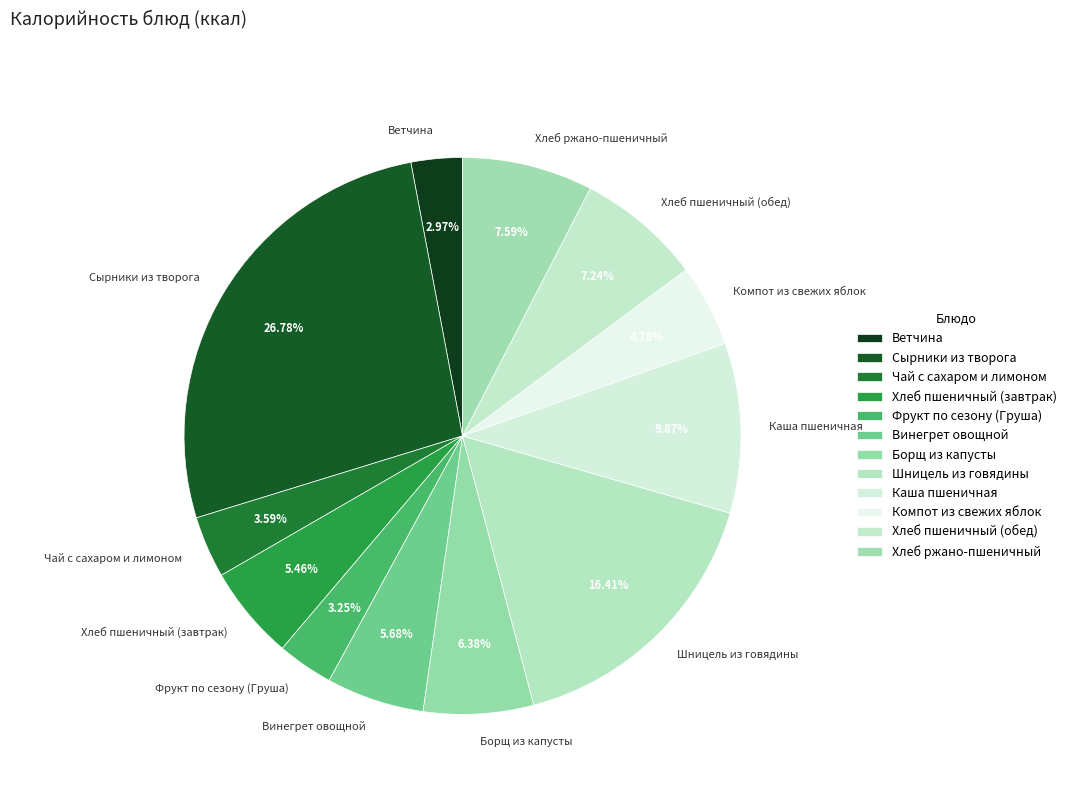

Do Хлеб ржано-пшеничный and Хлеб пшеничный (обед) together represent more than half of the pie?

No